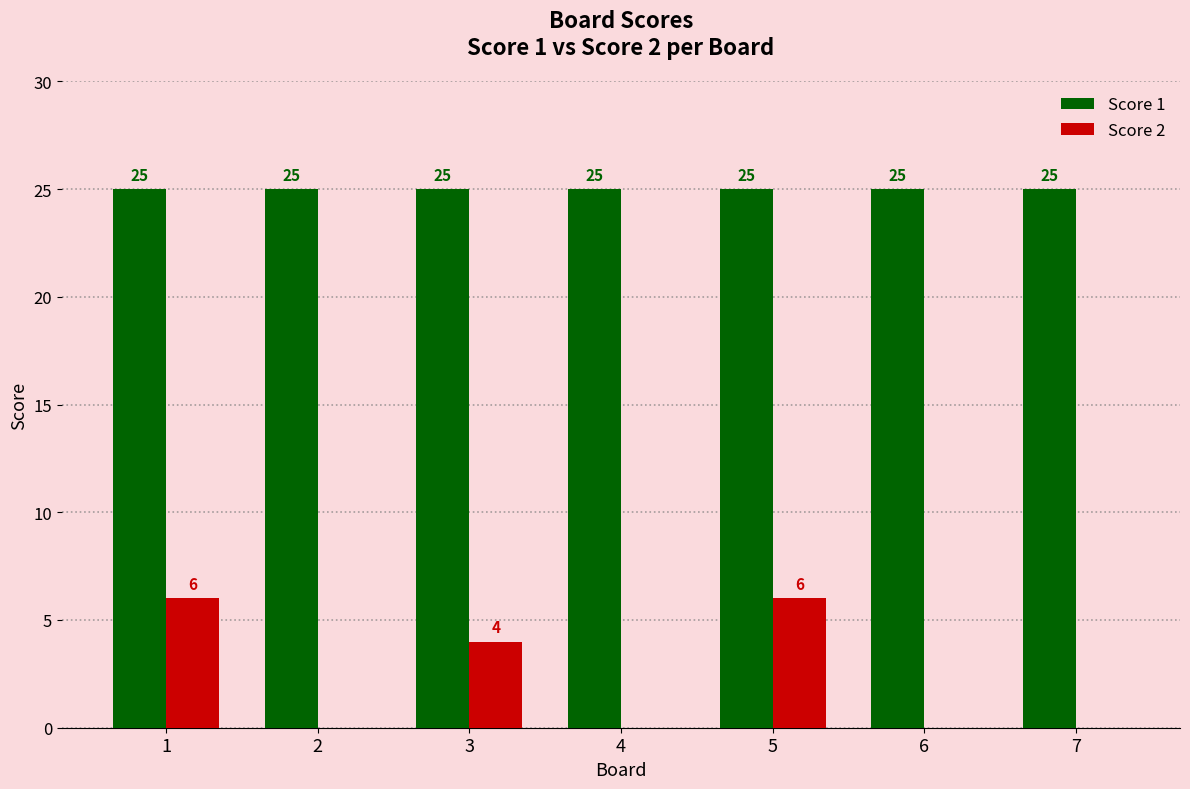

Which series has the largest total across all categories?

Score 1